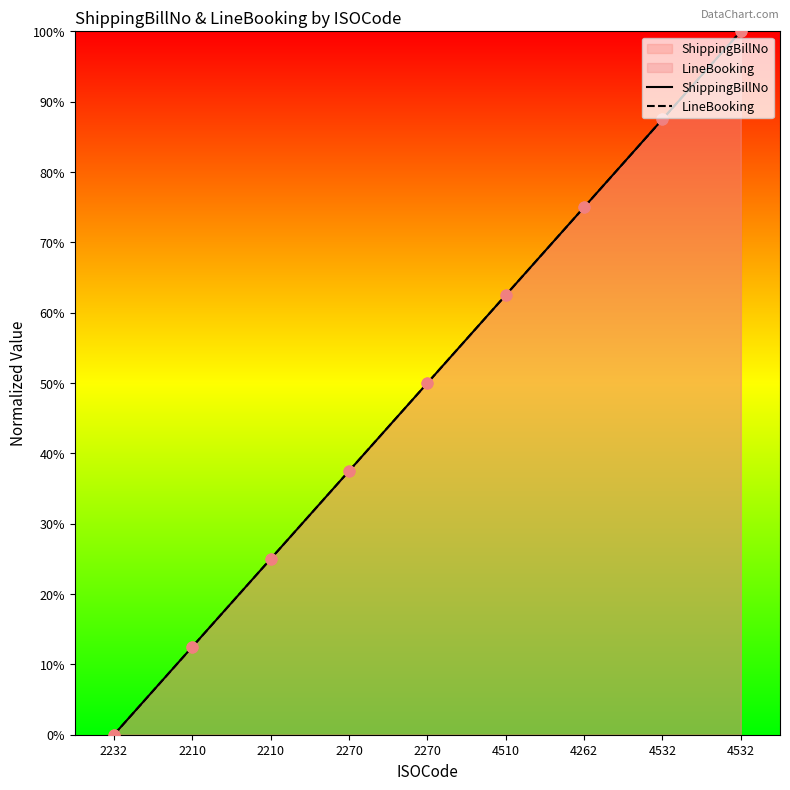

Which series has the largest Y range (max minus min)?

ShippingBillNo